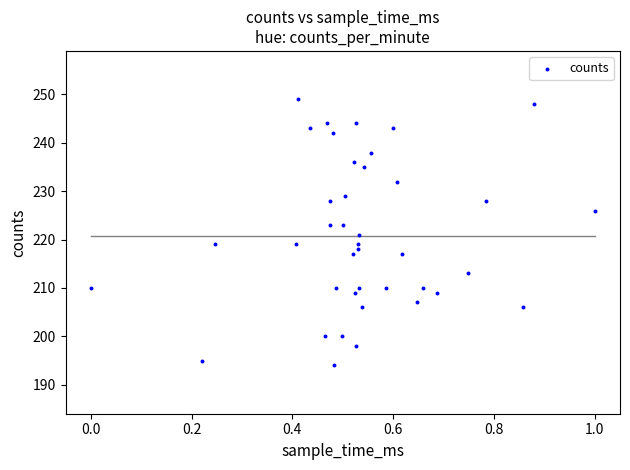

What is the range of Y values (max minus min)?

55